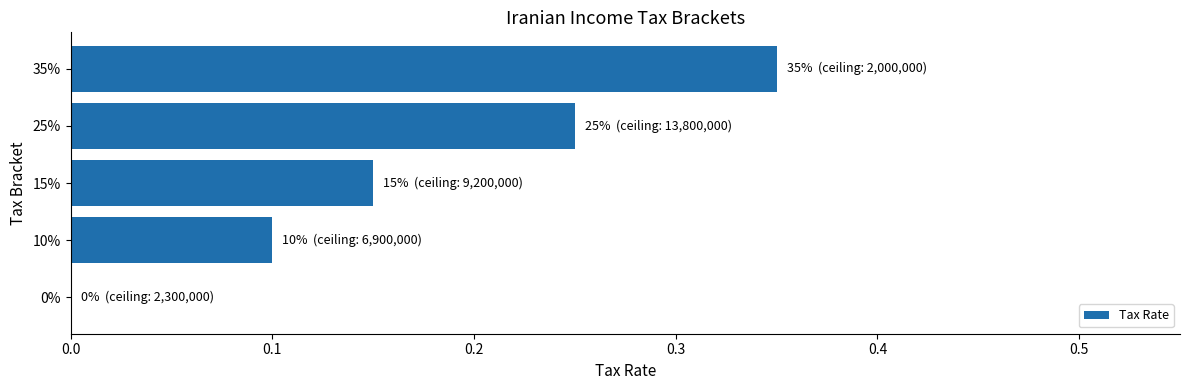

How many data points does each series have?

5